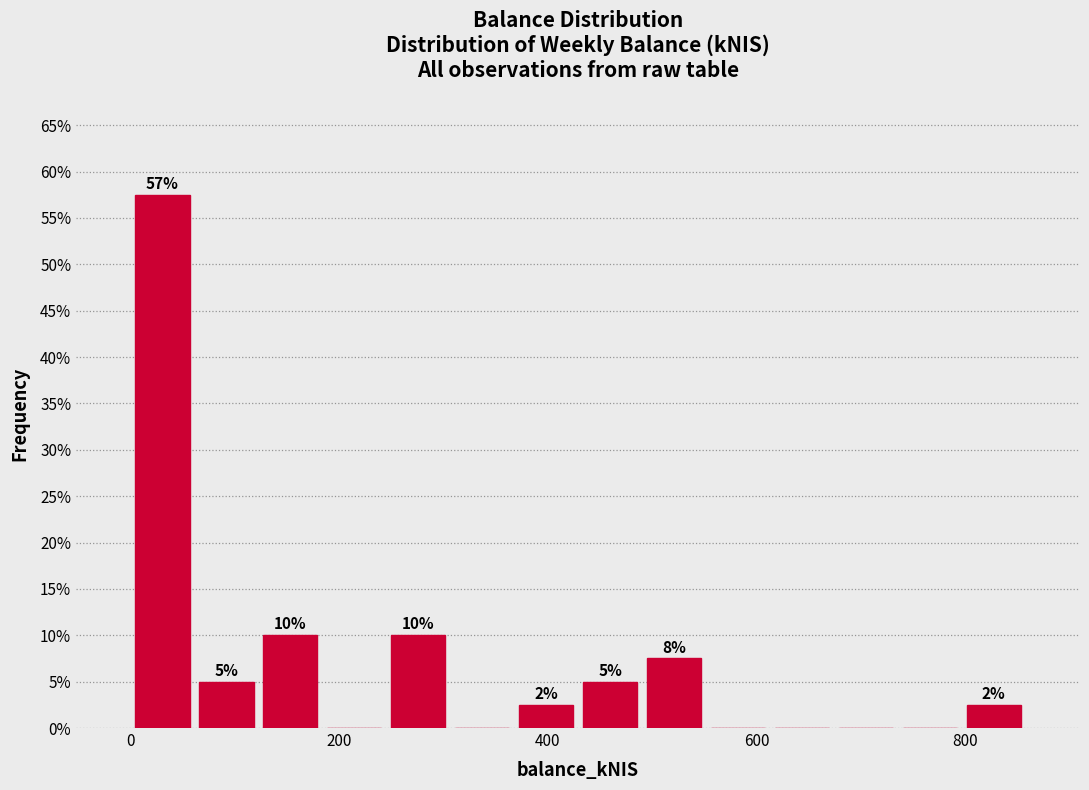

Around what value on the x-axis is the tallest bar? Give the approximate position of its centre, as read against the axis.

40